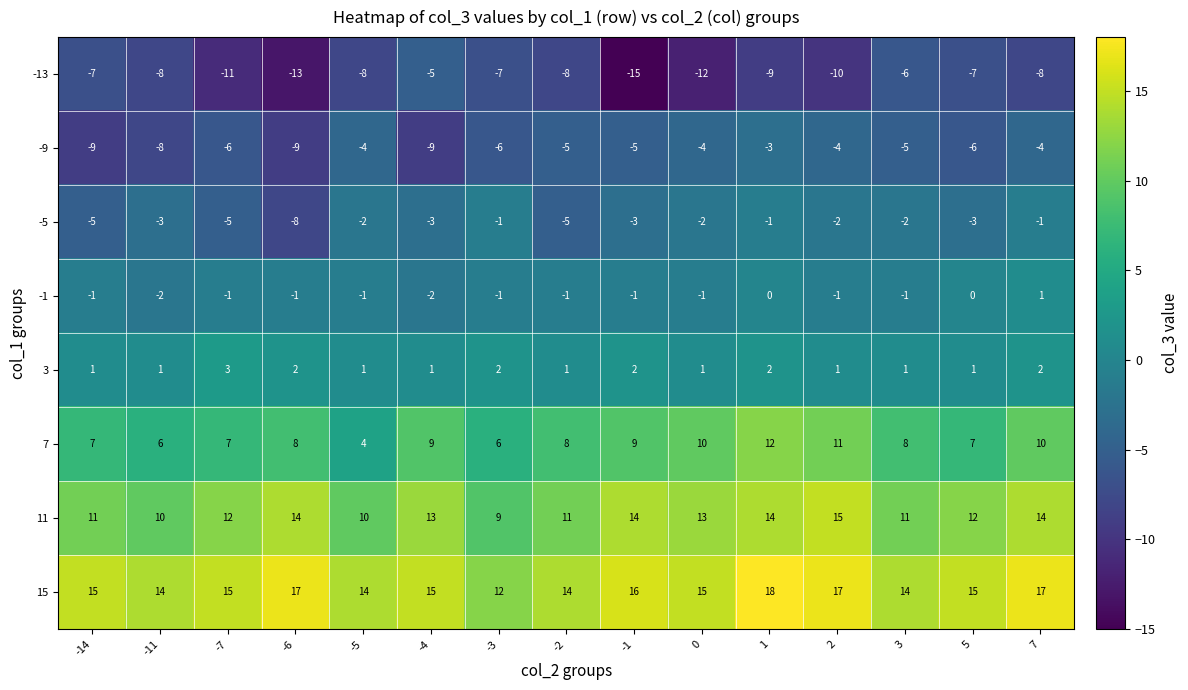

What is the total value across all series at -5?

14